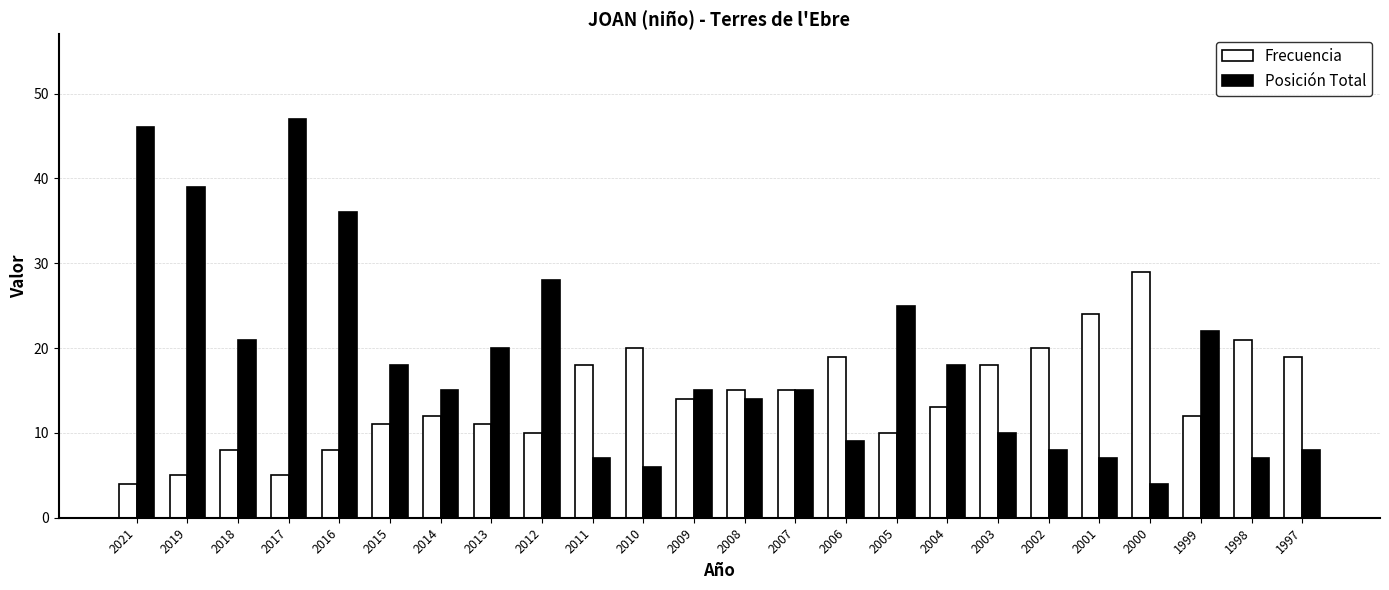

What is the maximum value for Posición Total?

47